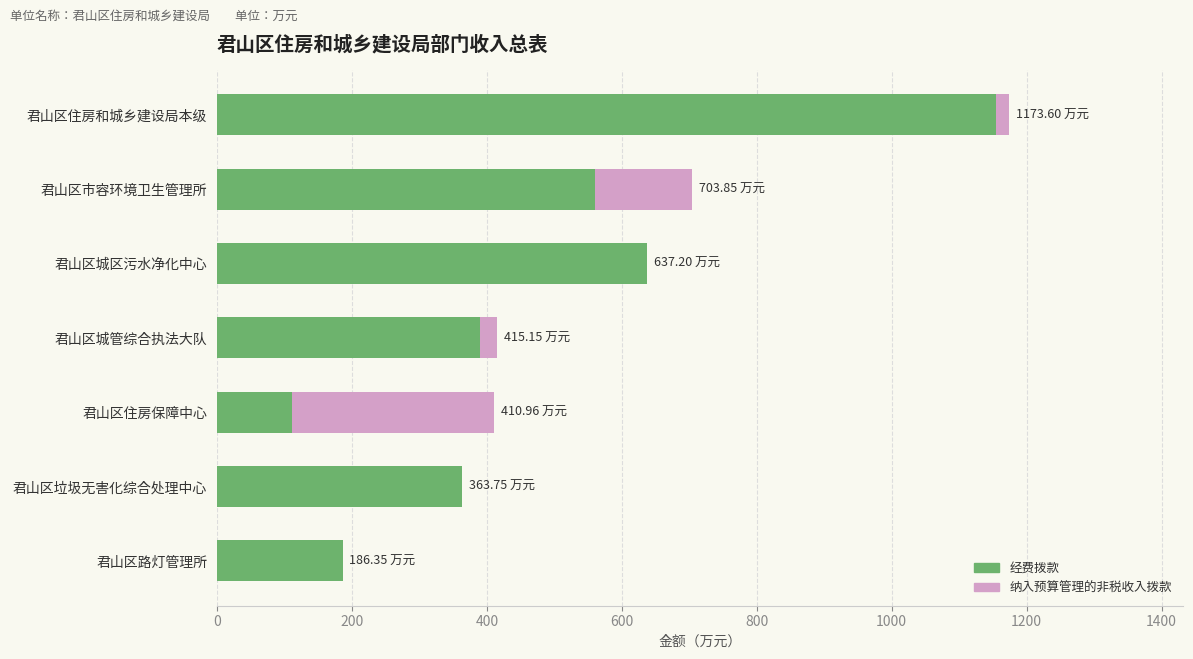

What is the sum of all 经费拨款 values?

3402.4